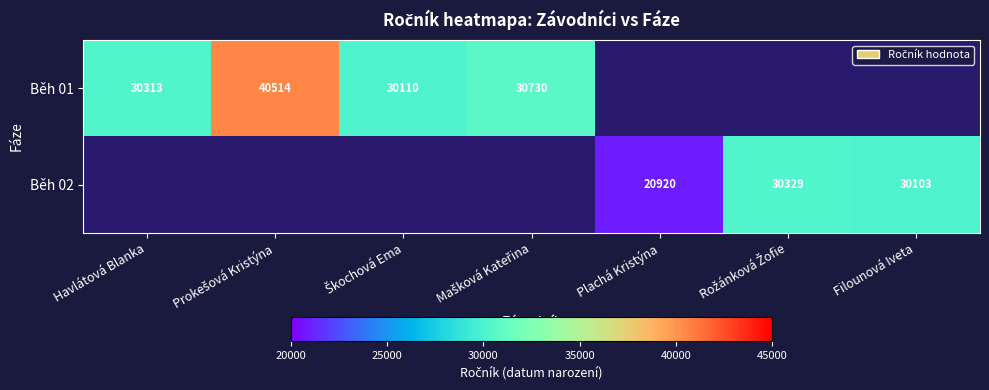

True or false: Běh 02 has a value of 20920 at Plachá Kristýna.

True